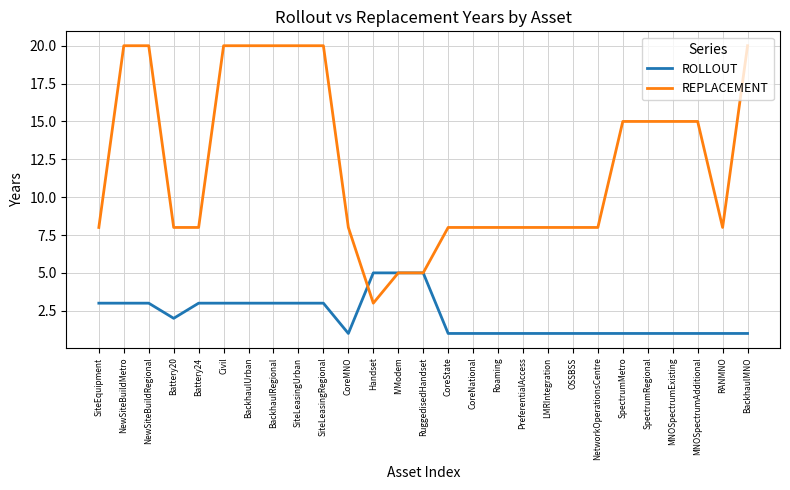

What position from the right is RANMNO?

2